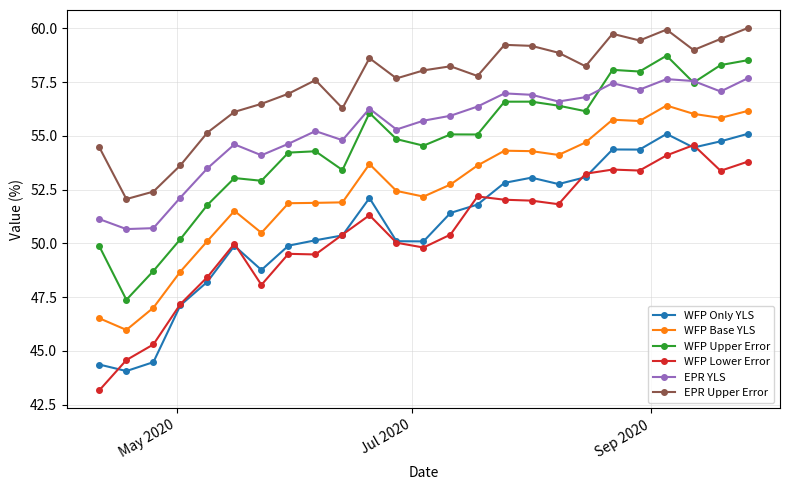

How many values in the WFP Only YLS series exceed 51?

13